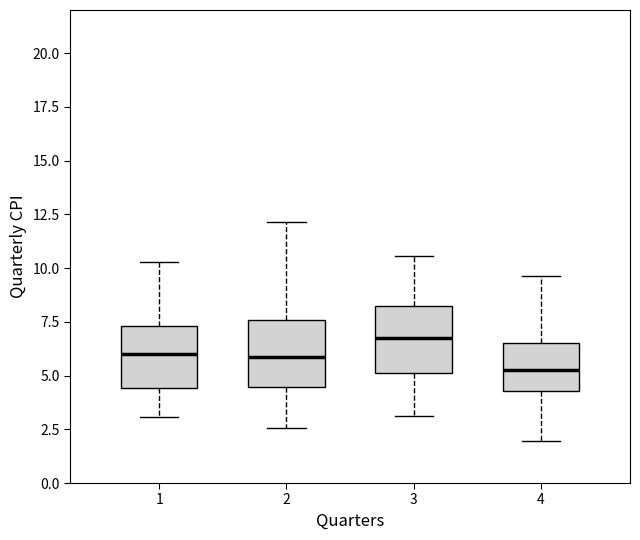

Where is the upper edge of the box at x = 4 on the y-axis? The values are not printed on the chart, so give them approximately, as read against the axis.

6.5